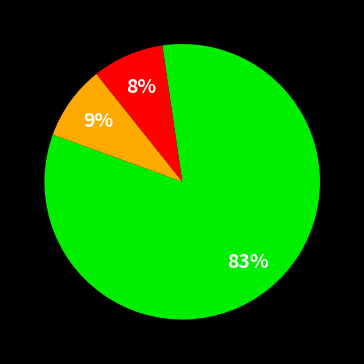

Is there a majority slice in this chart?

Yes